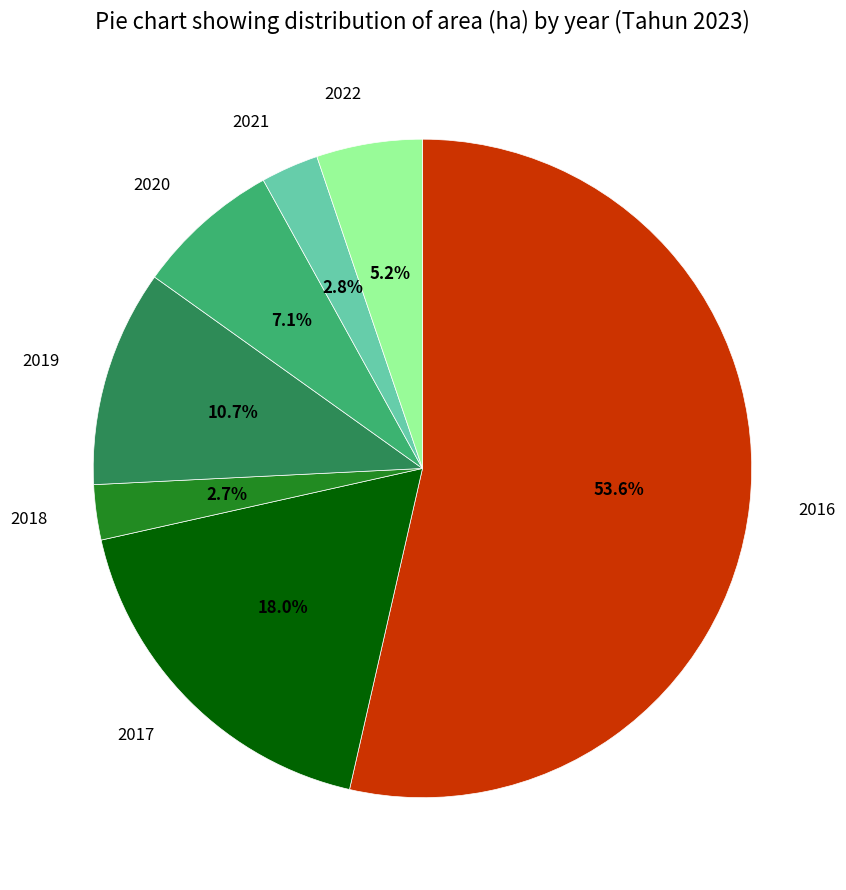

Is there a majority slice in this chart?

Yes